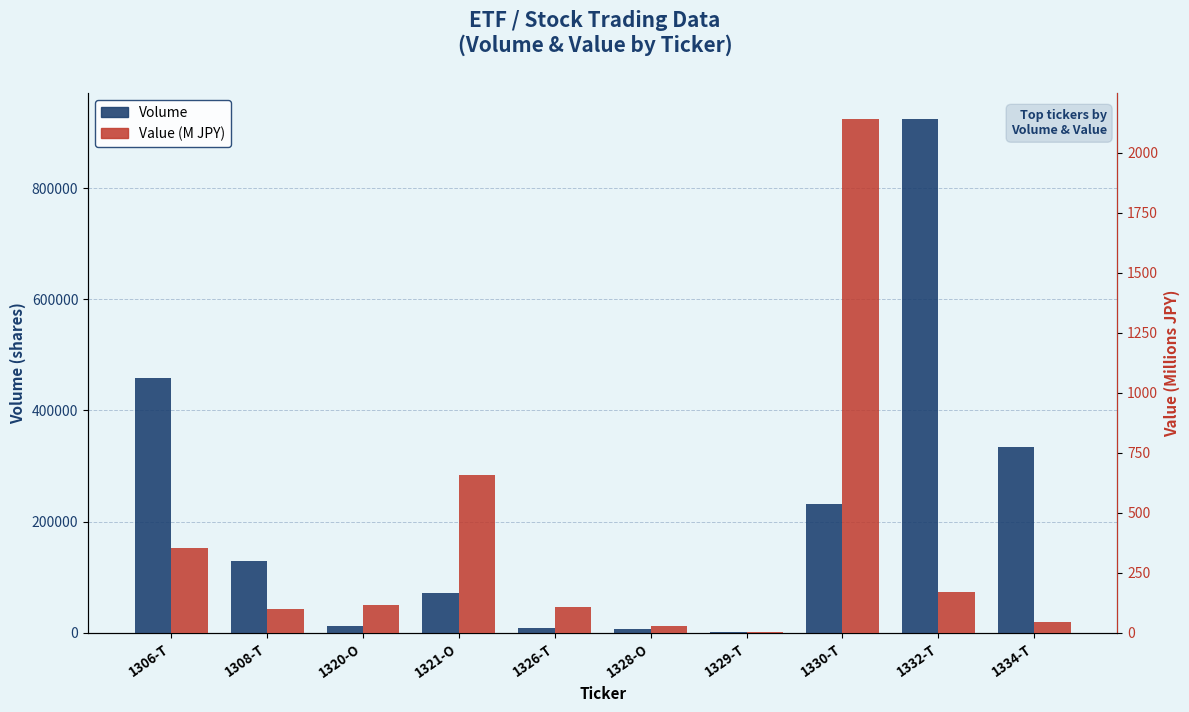

What is the greatest value displayed?

924700.0